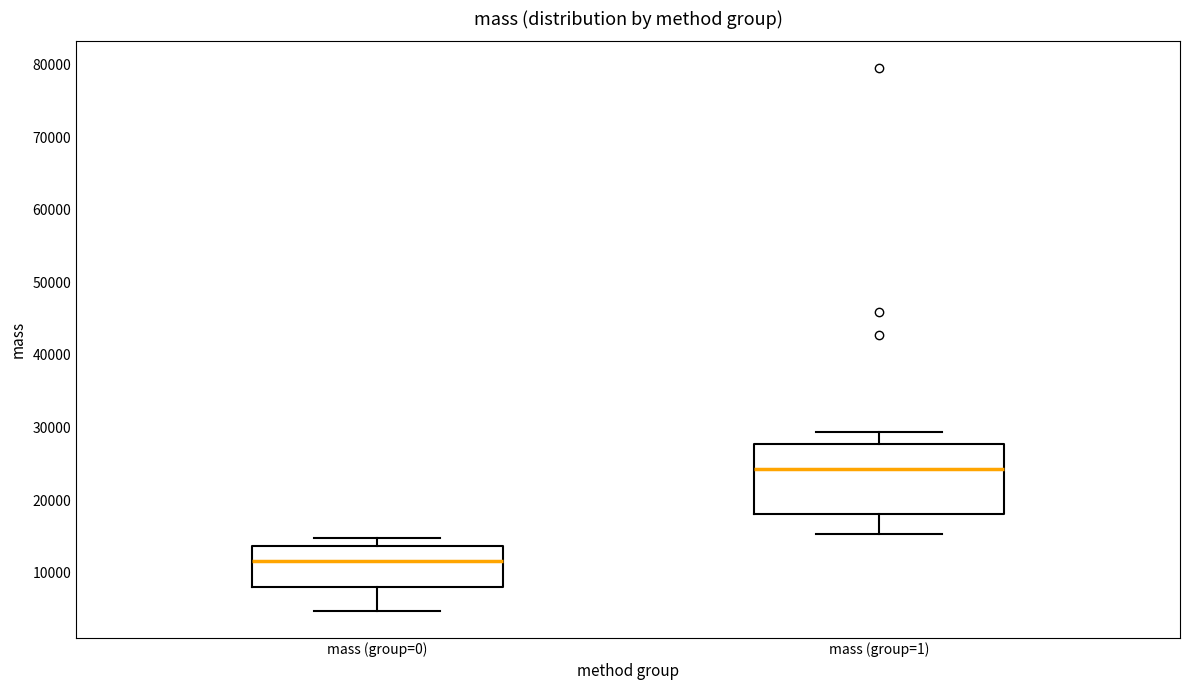

Which box has the lowest median line?

mass (group=0)